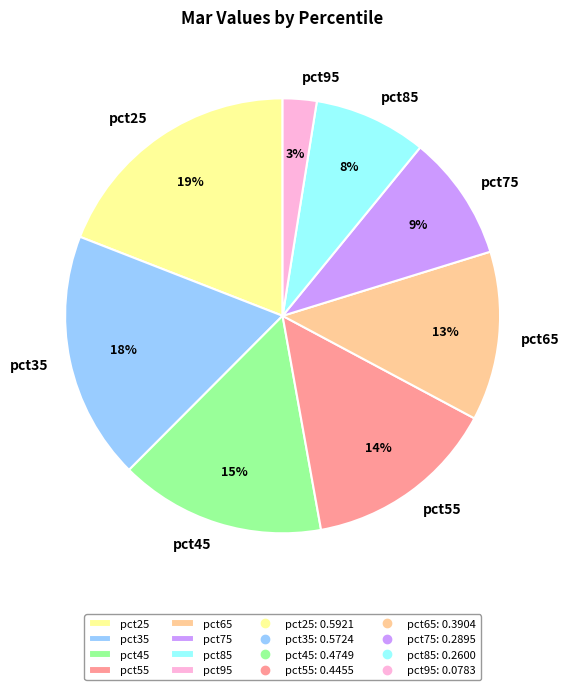

The pct45 slice represents 20% of the pie. True or false?

False